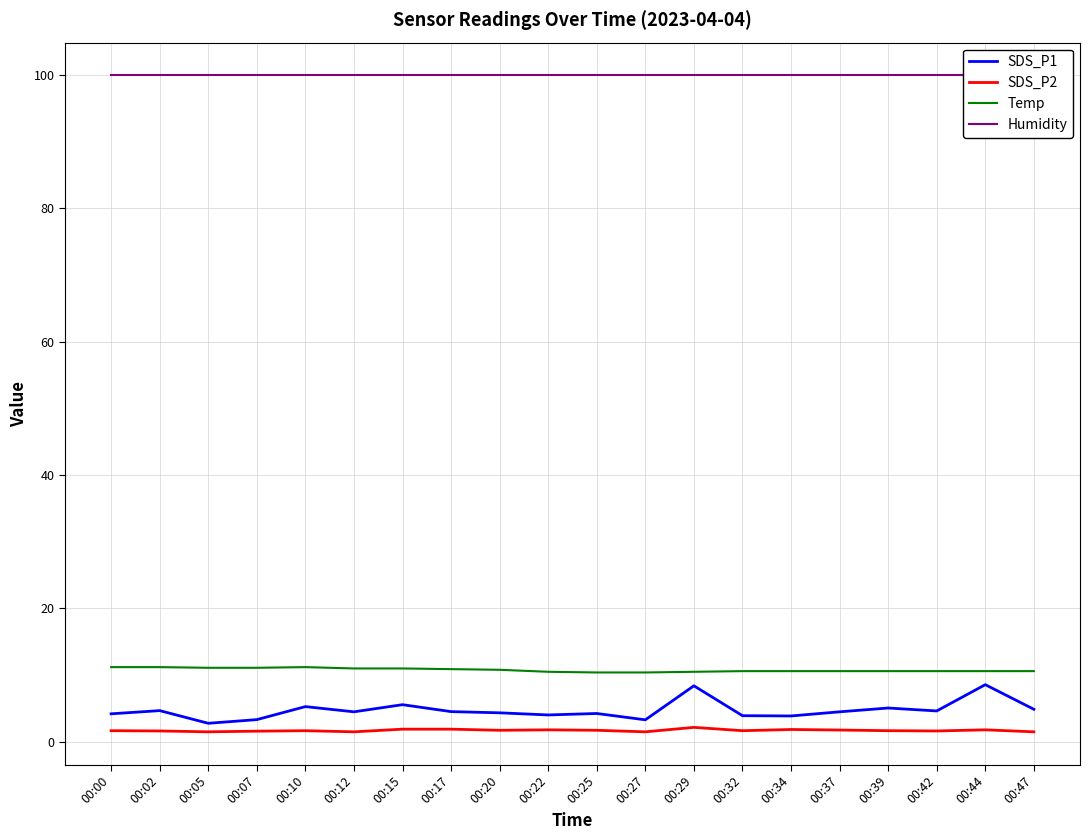

True or false: SDS_P1 and Temp cross at least once.

False